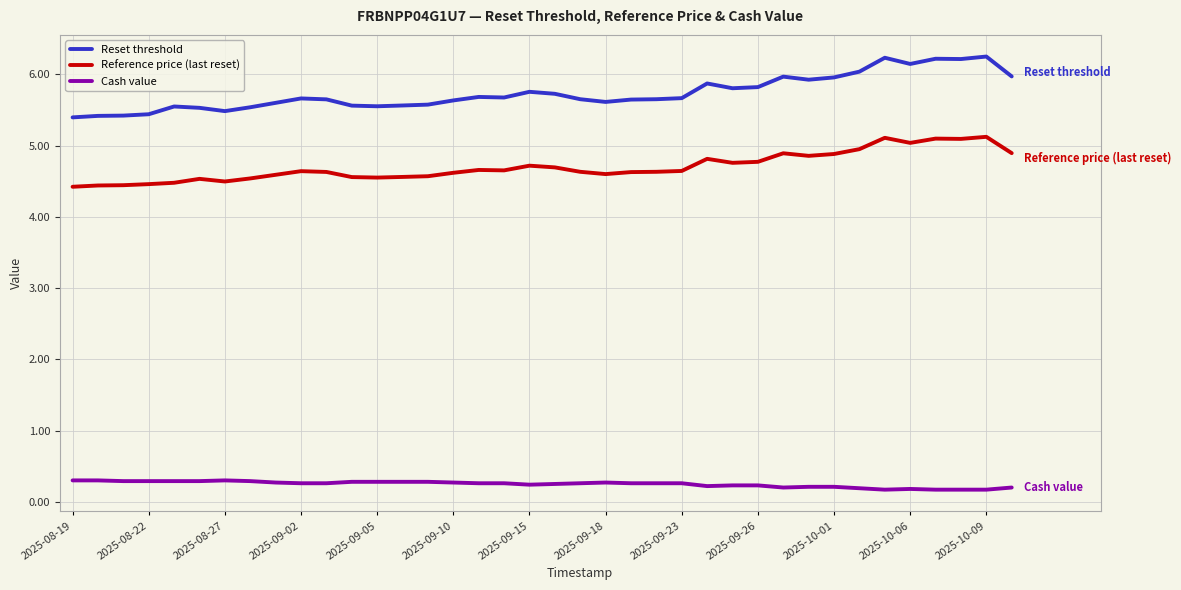

How many series are shown in this chart?

3